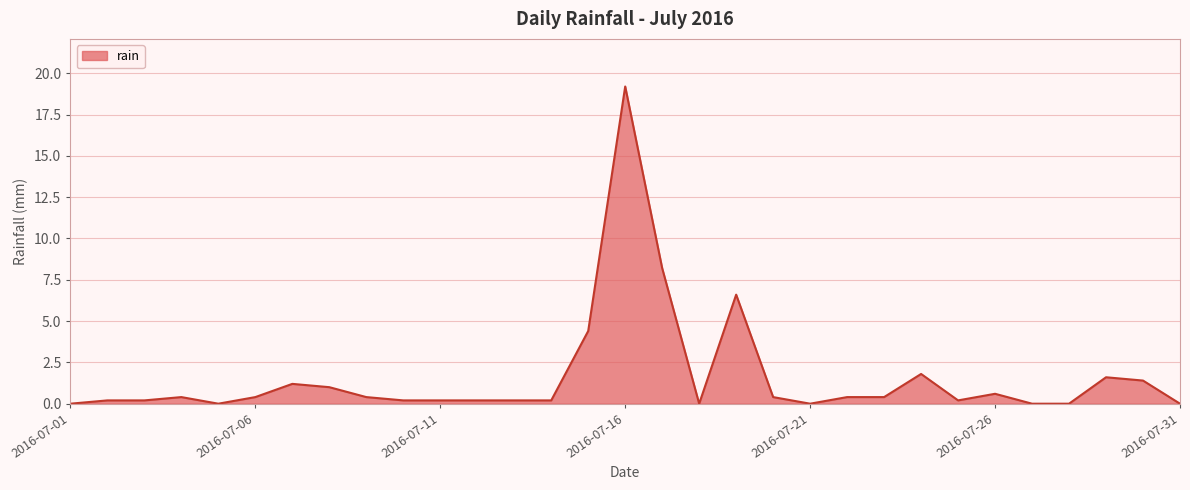

What is the greatest value displayed?

19.2